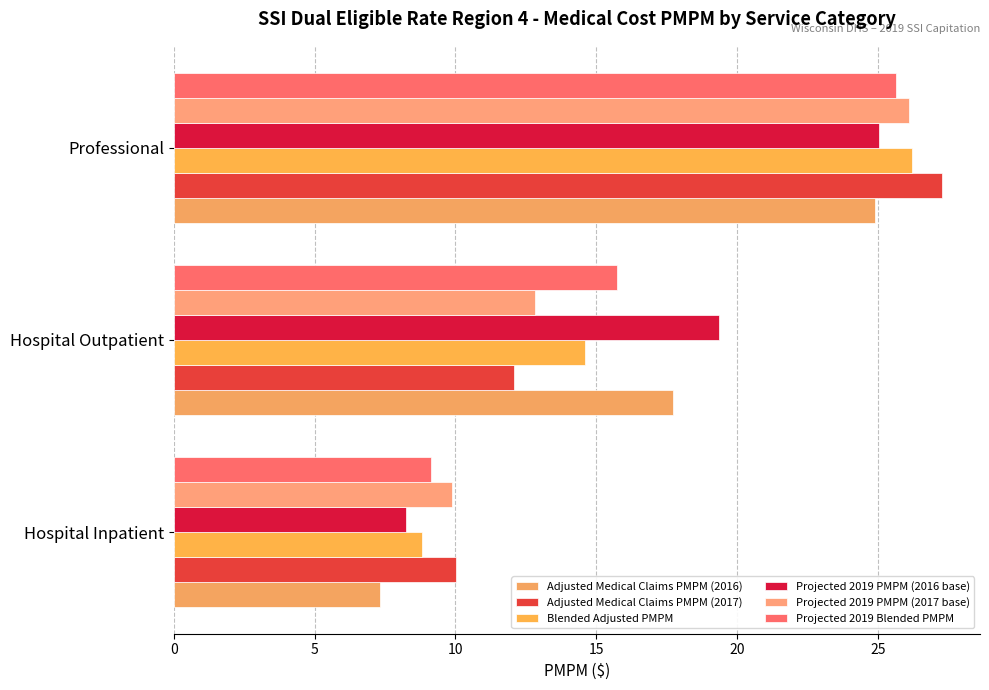

Reading left to right, extract all data points from this chart.

Adjusted Medical Claims PMPM (2016): 7.3	17.7	24.9
Adjusted Medical Claims PMPM (2017): 10.0	12.1	27.3
Blended Adjusted PMPM: 8.8	14.6	26.2
Projected 2019 PMPM (2016 base): 8.2	19.4	25.0
Projected 2019 PMPM (2017 base): 9.9	12.8	26.1
Projected 2019 Blended PMPM: 9.1	15.7	25.6